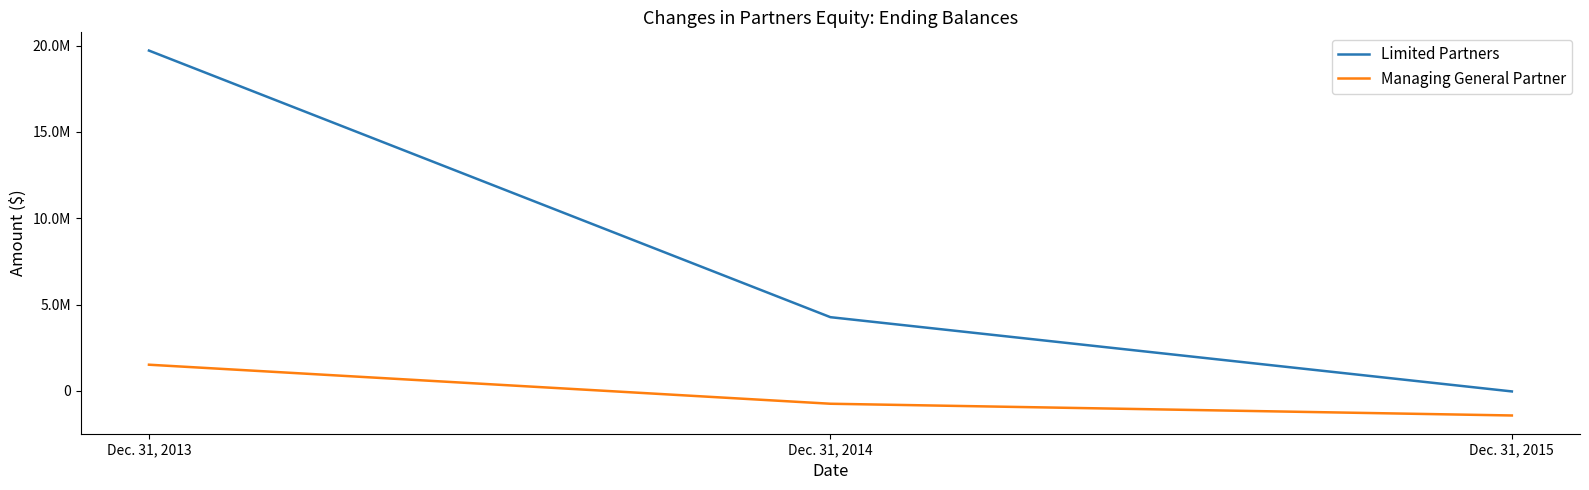

Reading left to right, transcribe all the data shown in this chart.

Limited Partners: Dec. 31, 2013=19716300	Dec. 31, 2014=4269100	Dec. 31, 2015=-32900
Managing General Partner: Dec. 31, 2013=1515400	Dec. 31, 2014=-746400	Dec. 31, 2015=-1426300